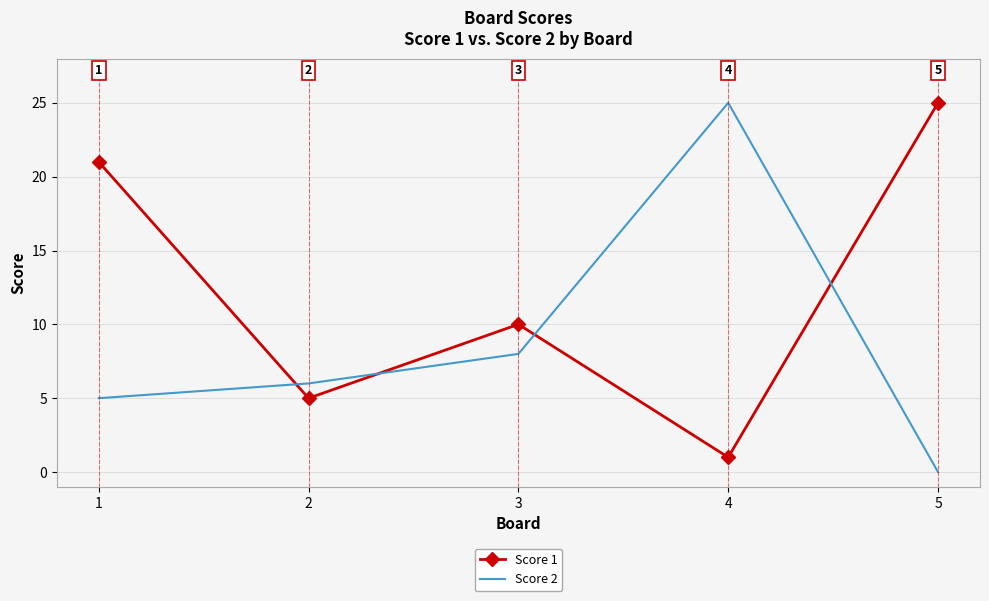

The Score 1 series shows 5 at 2. True or false?

True